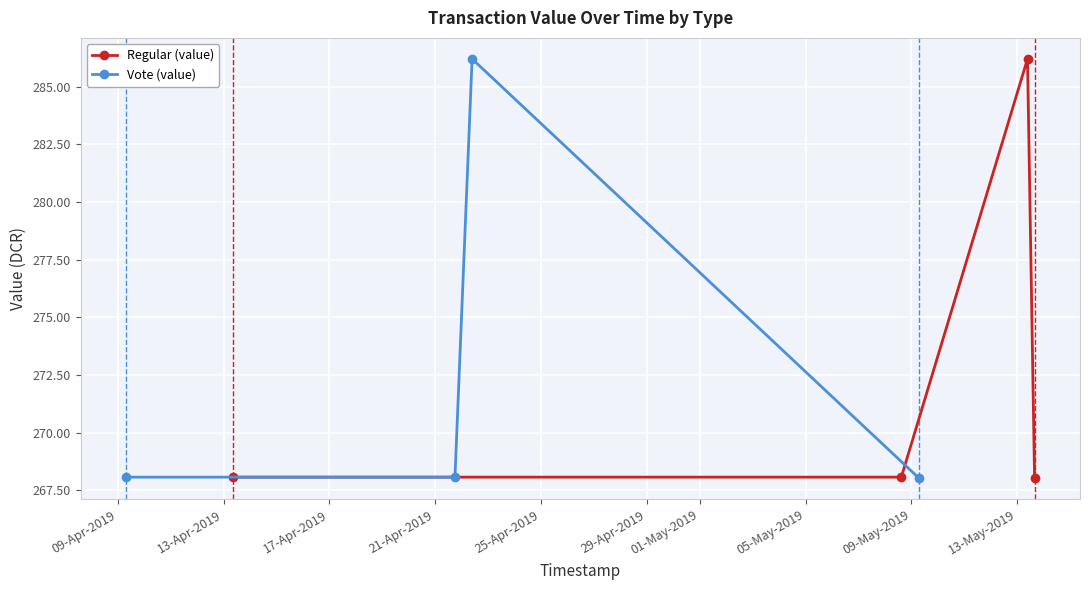

What is the value of the Regular (value) point at the 1st from the left?

268.1